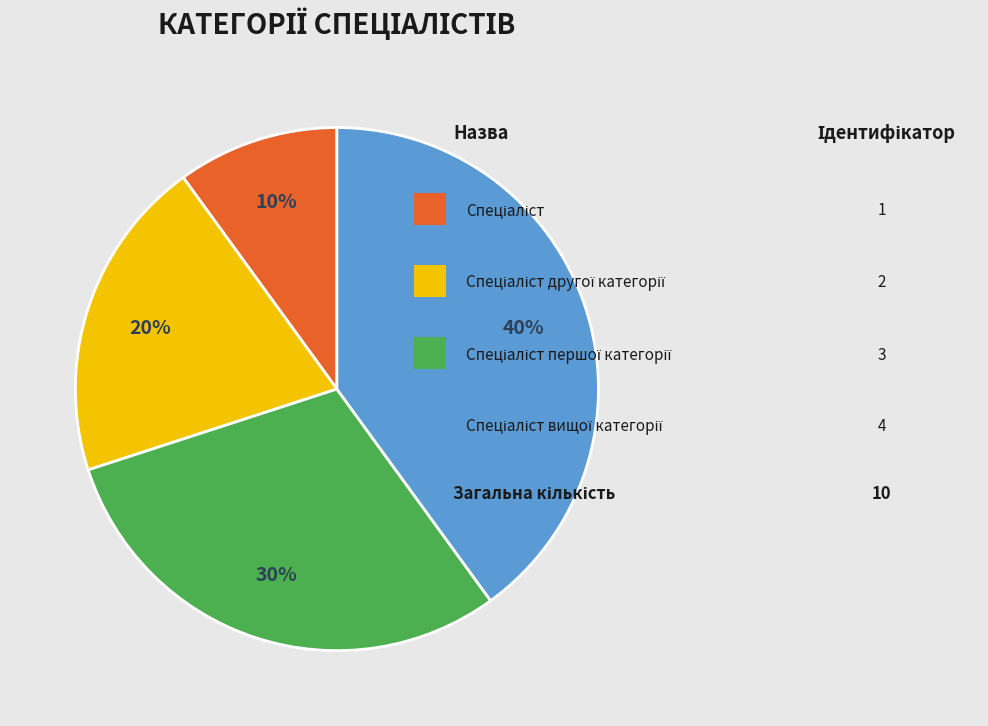

Is there any slice that represents more than half of the pie?

No